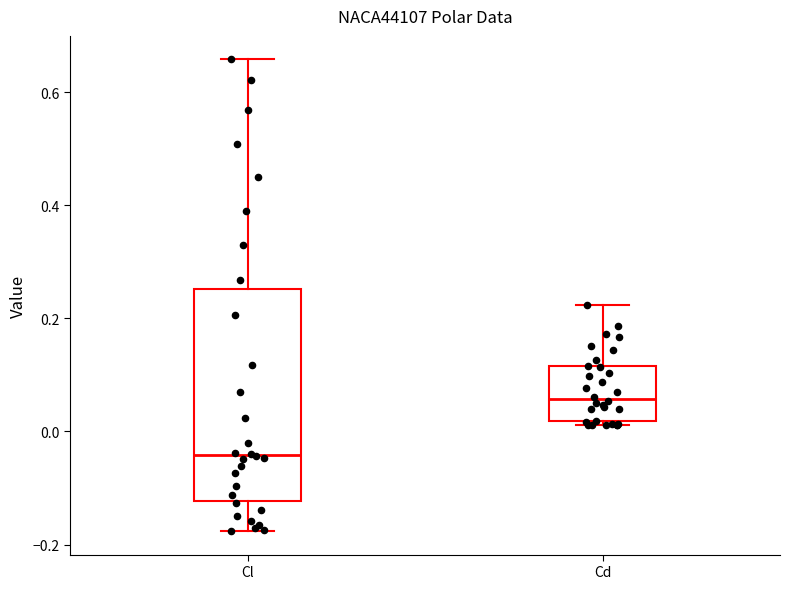

Reading left to right, read every box against the y-axis: the position of its median line, the range the box covers, and the ends of its whiskers. The values are not printed on the chart, so give them approximately, as read against the axis.

Cl: median -0.04, box -0.12 to 0.26, whiskers -0.18 to 0.66
Cd: median 0.06, box 0.02 to 0.12, whiskers 0.02 (just below the box's lower edge) to 0.22